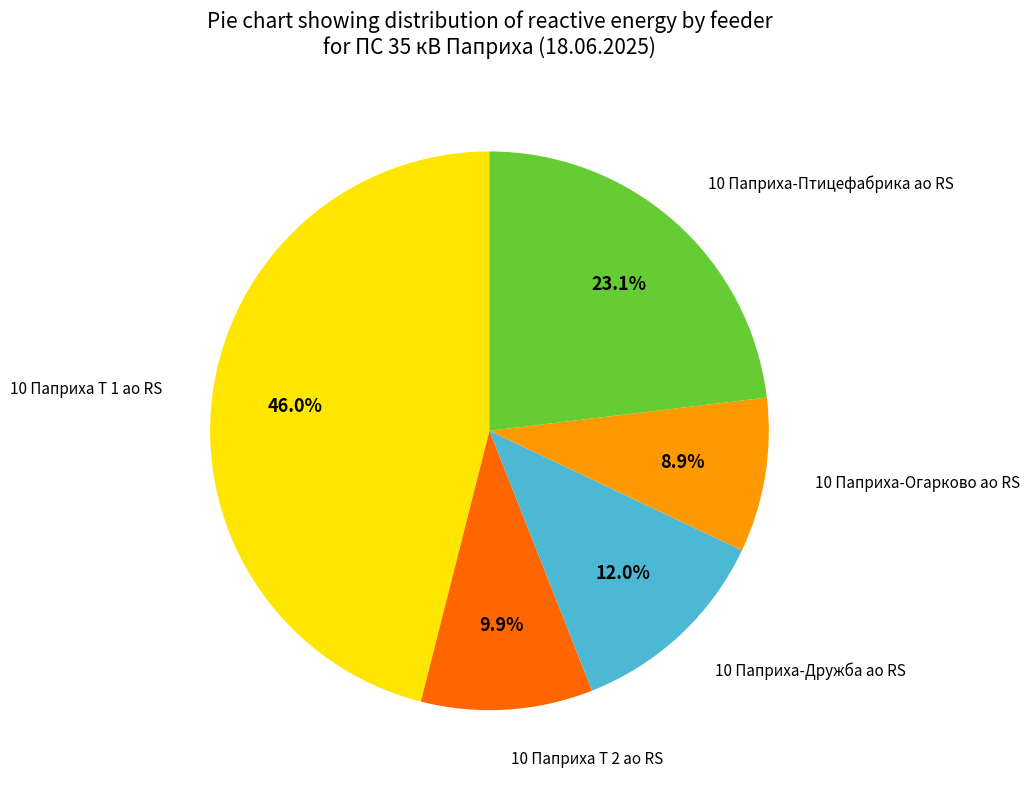

Does any single category account for the majority?

No